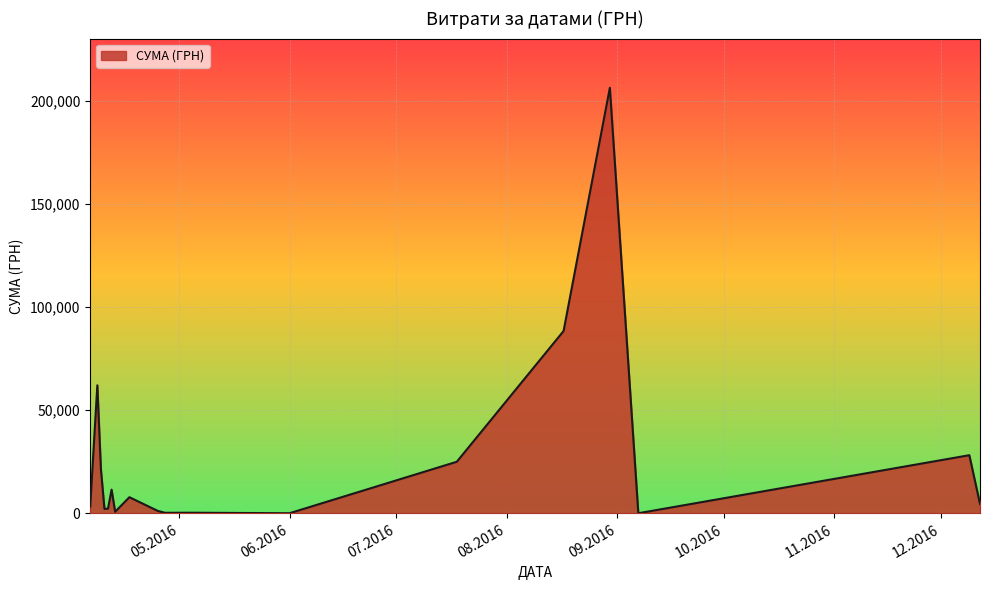

What is the difference between the maximum and minimum values?

206074.0